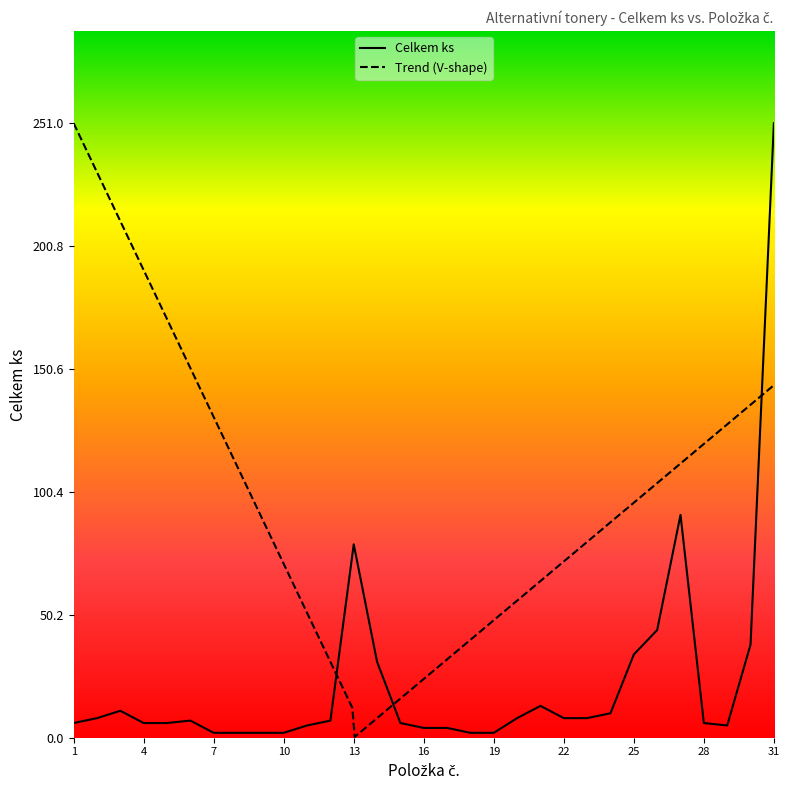

Is it true that the value at 24 is 5?

False